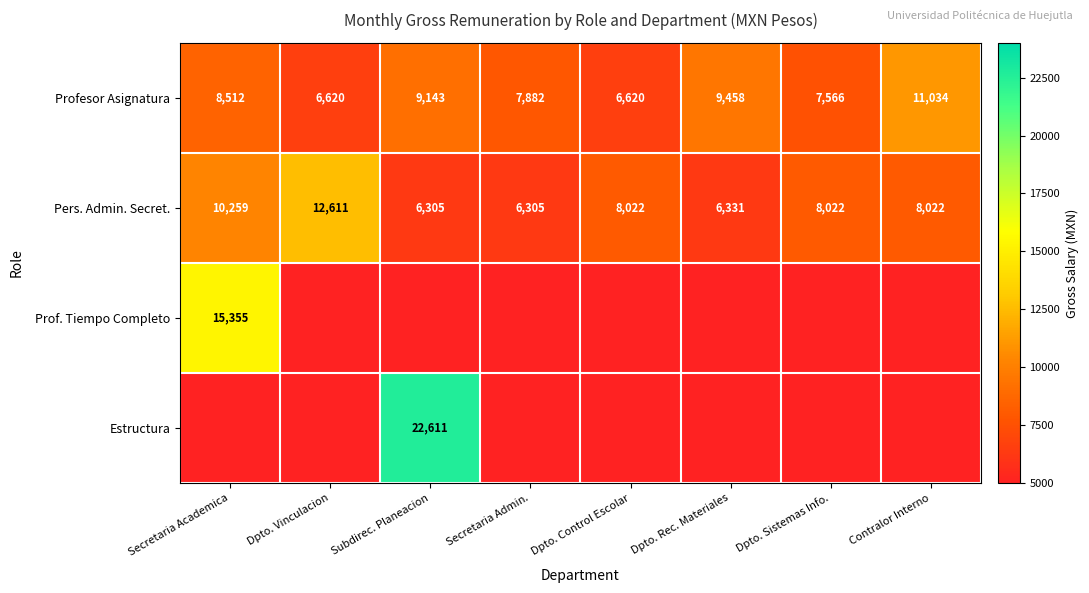

Where is Pers. Admin. Secret. nearest to the value 9458?

Secretaria Academica